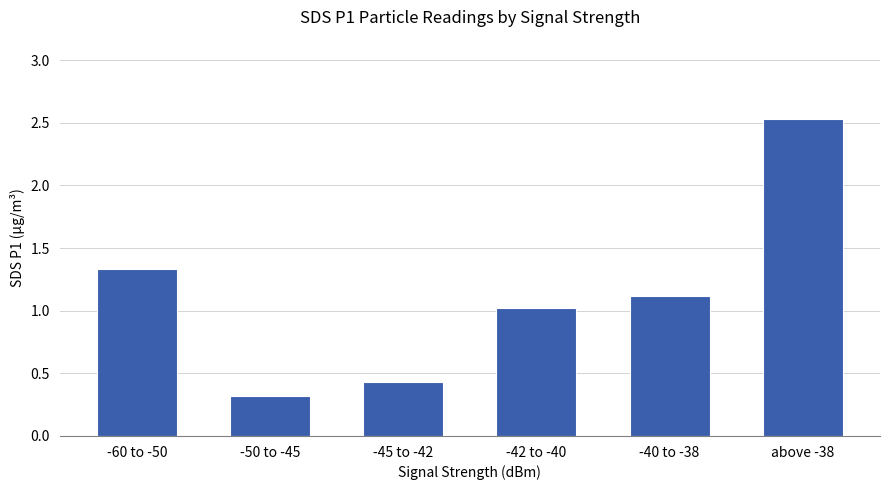

What is the label of the 4th bar from the left?

-42 to -40